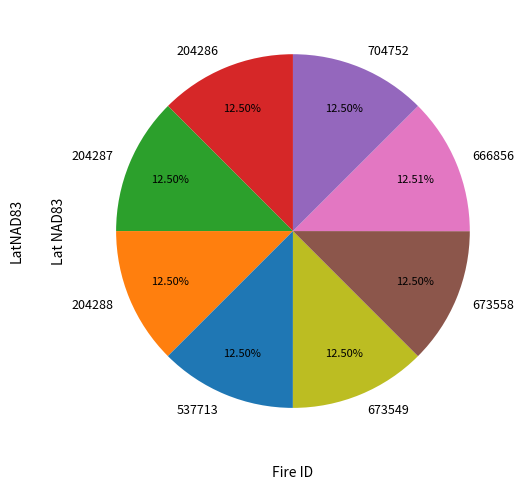

What percentage do 204286 and 204288 together represent?

25.0%